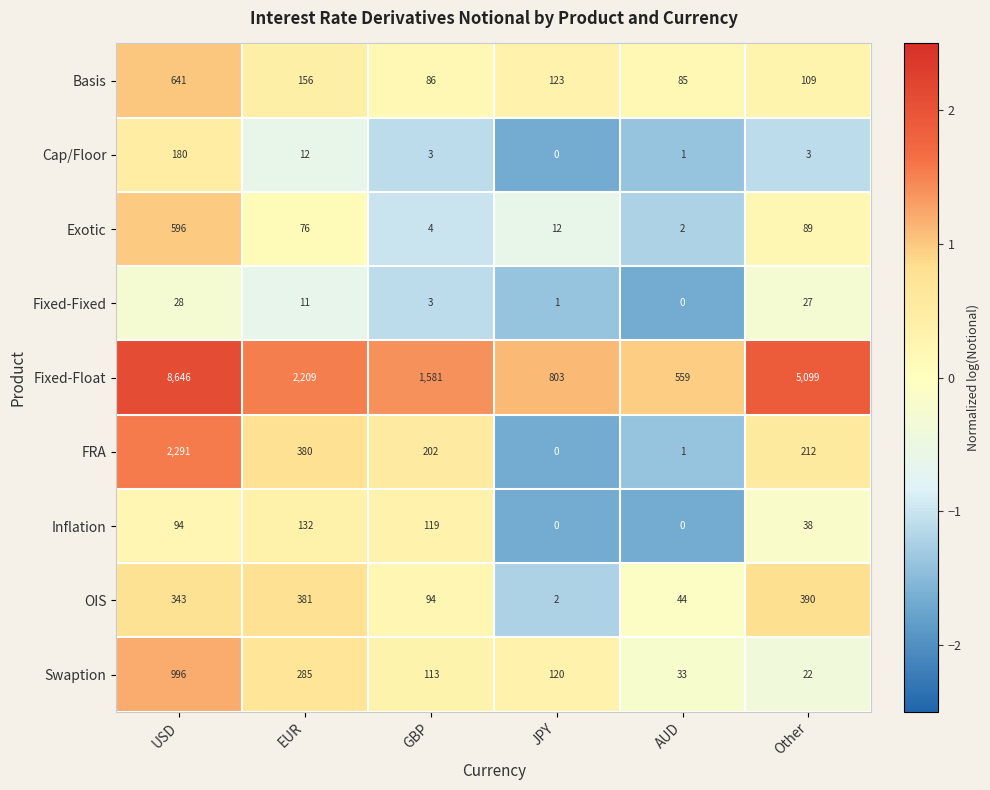

True or false: Exotic has a value of 2 at AUD.

True